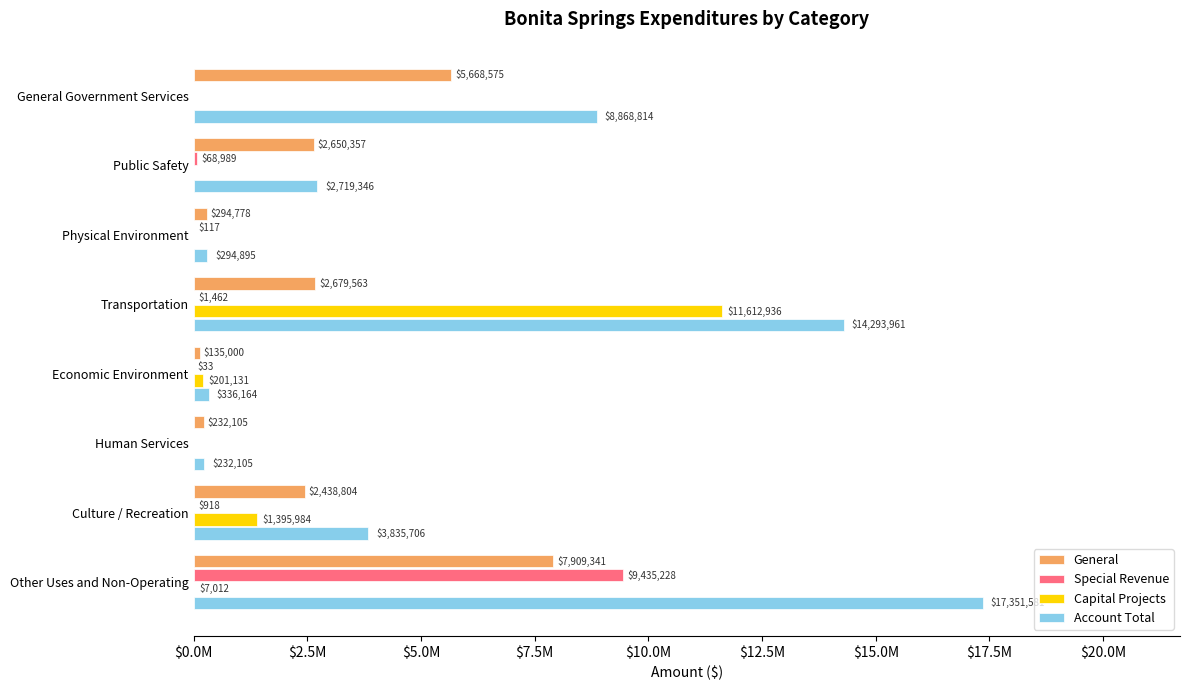

What are all the series names shown in the legend?

General, Special Revenue, Capital Projects, Account Total